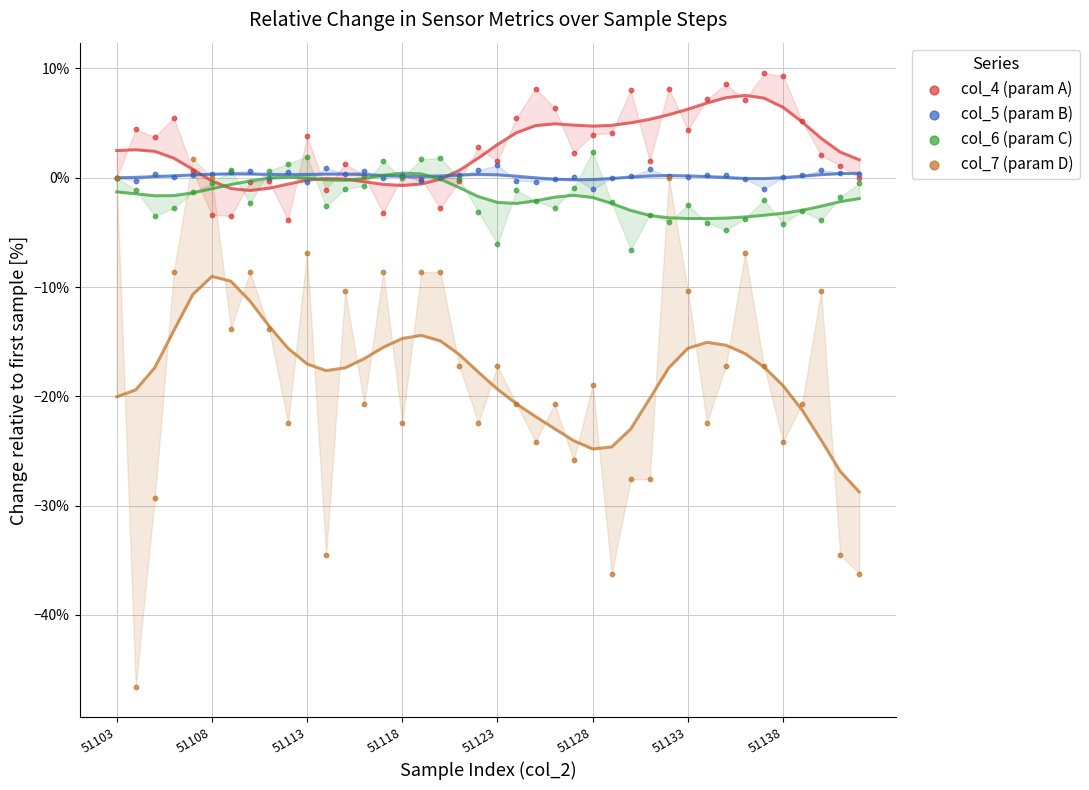

Which series has the widest spread of Y values?

col_7 (param D)